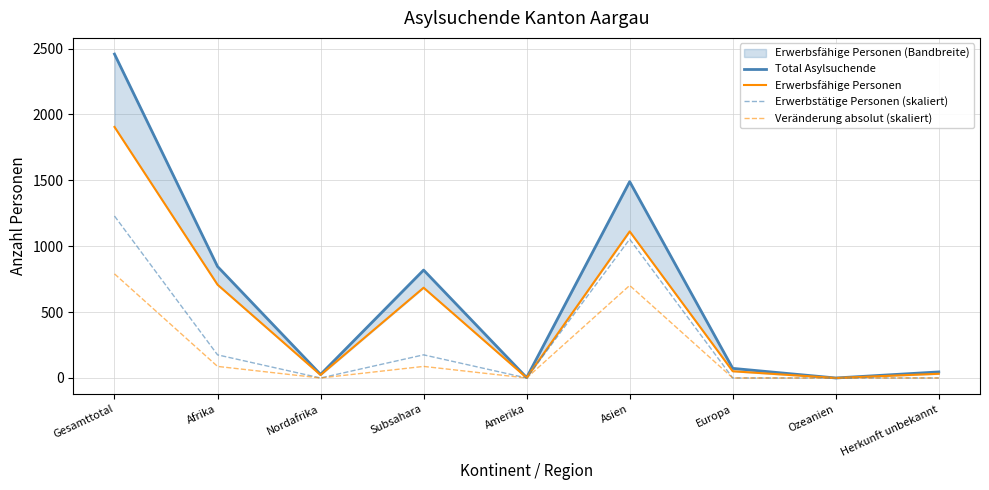

List the labels in order of Total Asylsuchende value, largest first.

Gesamttotal, Asien, Afrika, Subsahara, Europa, Herkunft unbekannt, Nordafrika, Amerika, Ozeanien